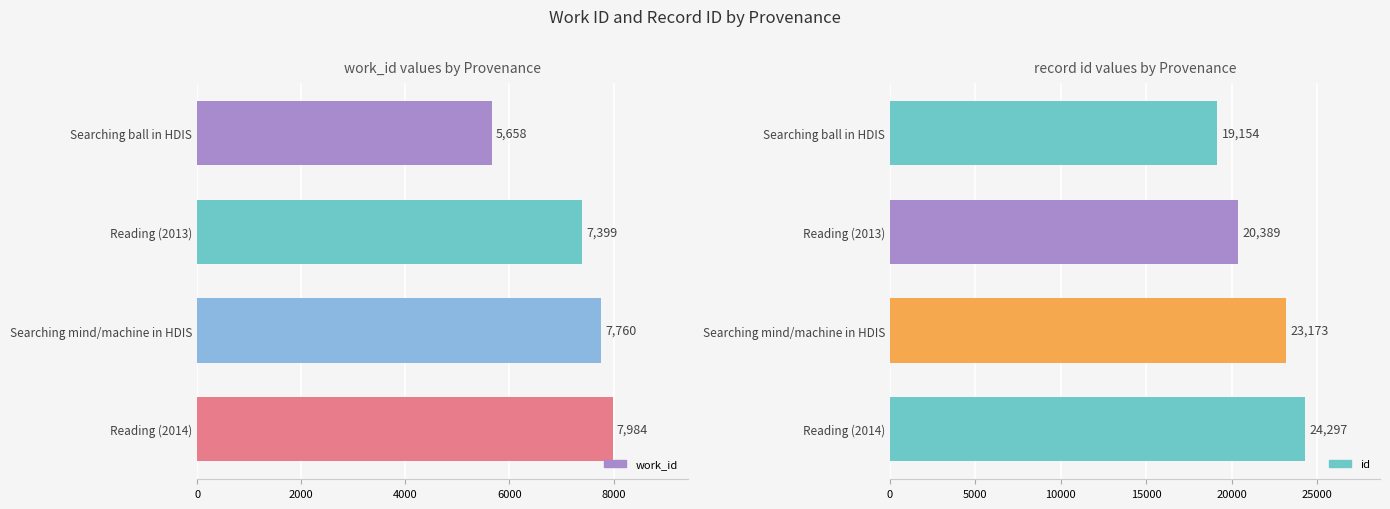

What is the total value across all series at Searching mind/machine in HDIS?

30933